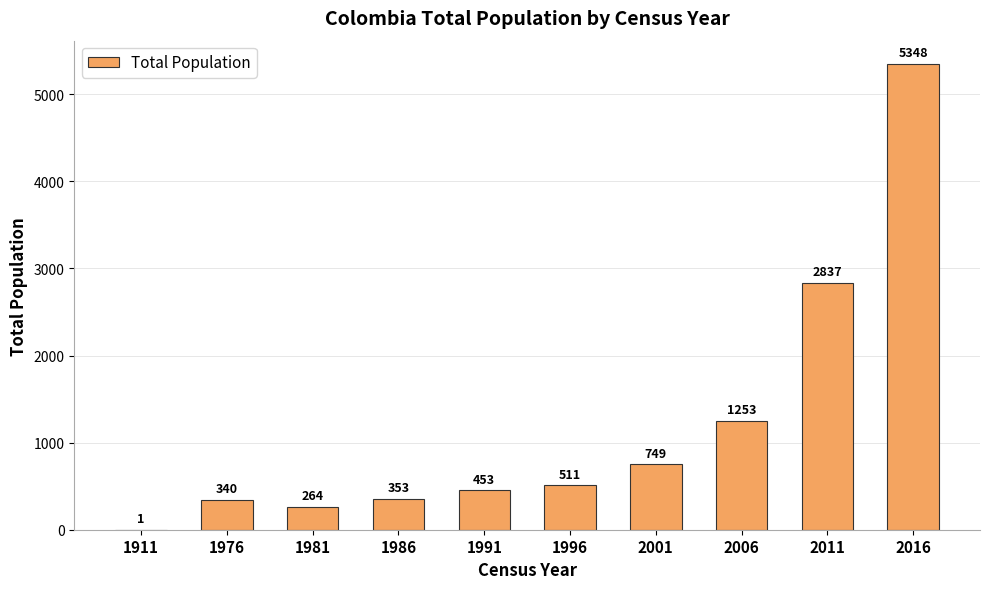

Reading right to left, transcribe all the data shown in this chart.

5348	2837	1253	749	511	453	353	264	340	1